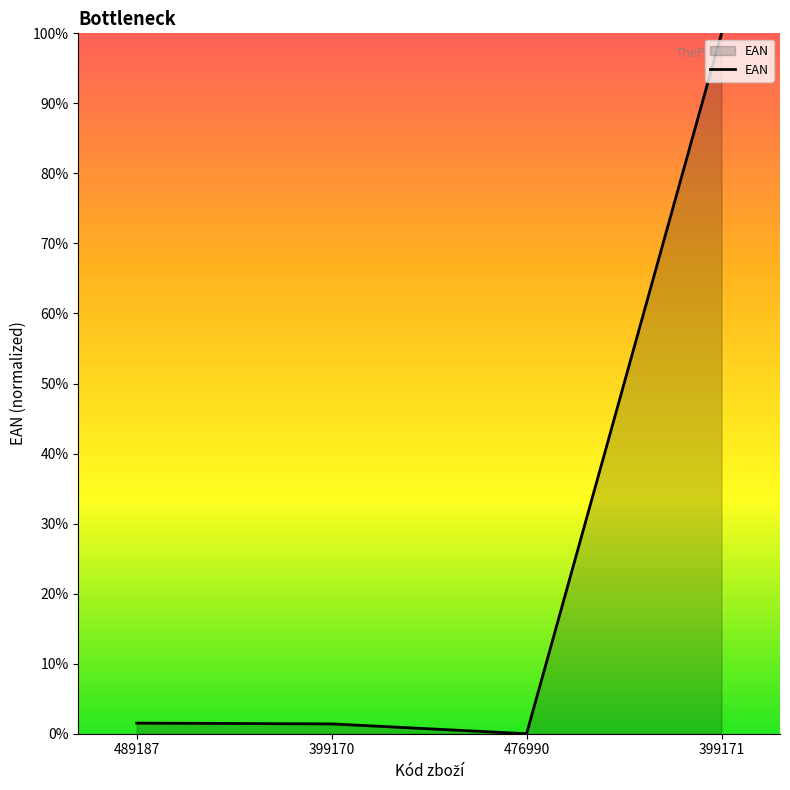

True or false: the data shows 62.4 at 476990.

False